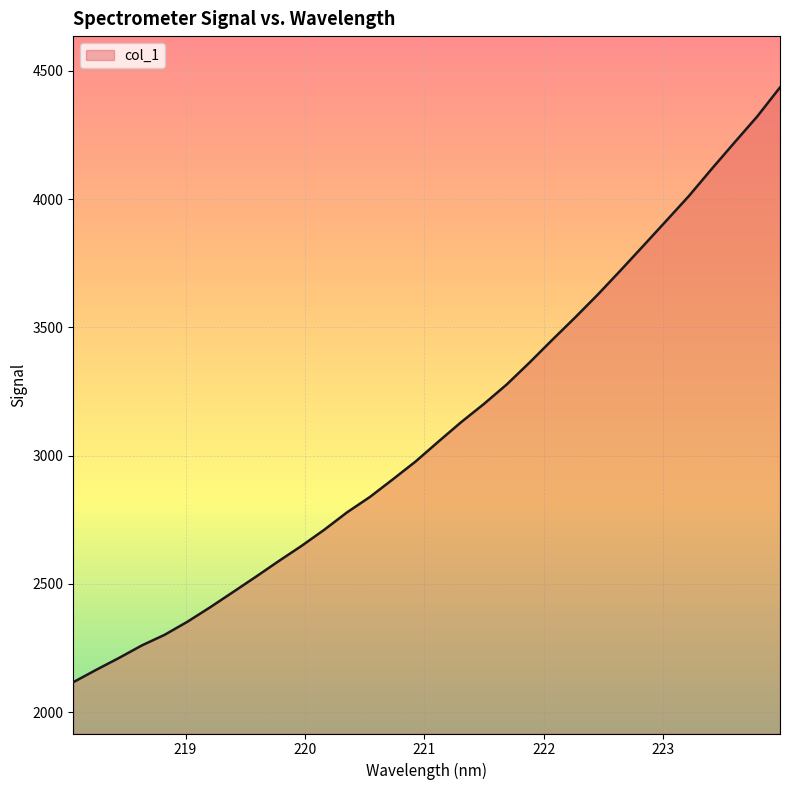

What is the difference between the maximum and minimum values?

2319.3